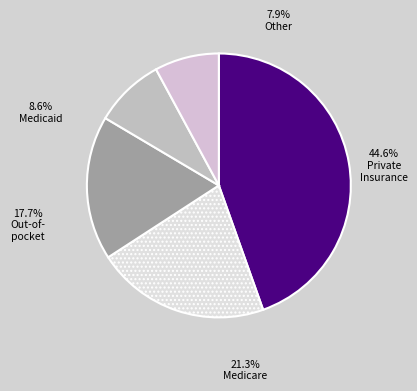

Is there a majority slice in this chart?

No